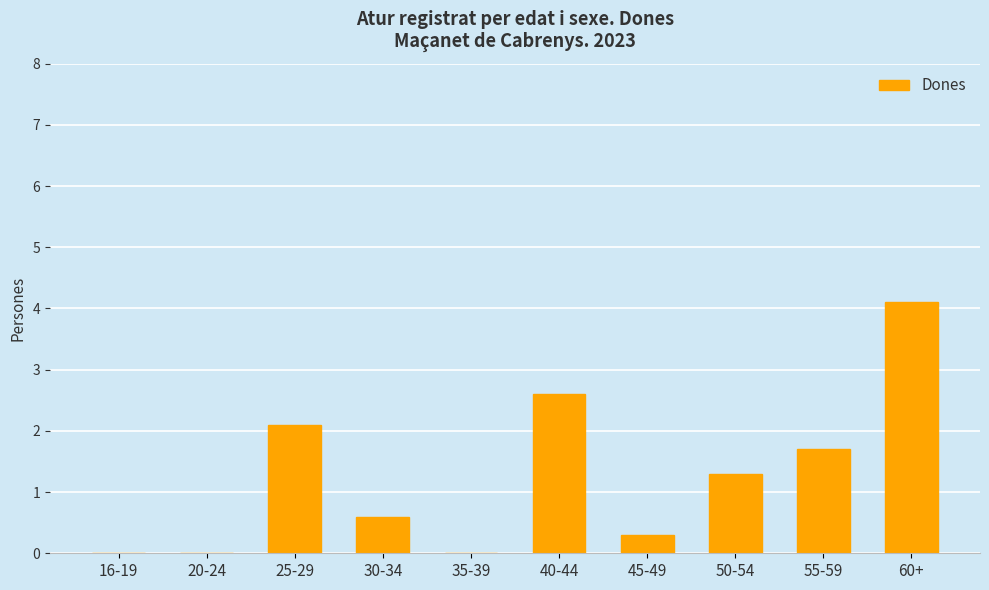

Between 16-19 and 60+, which is larger?

60+